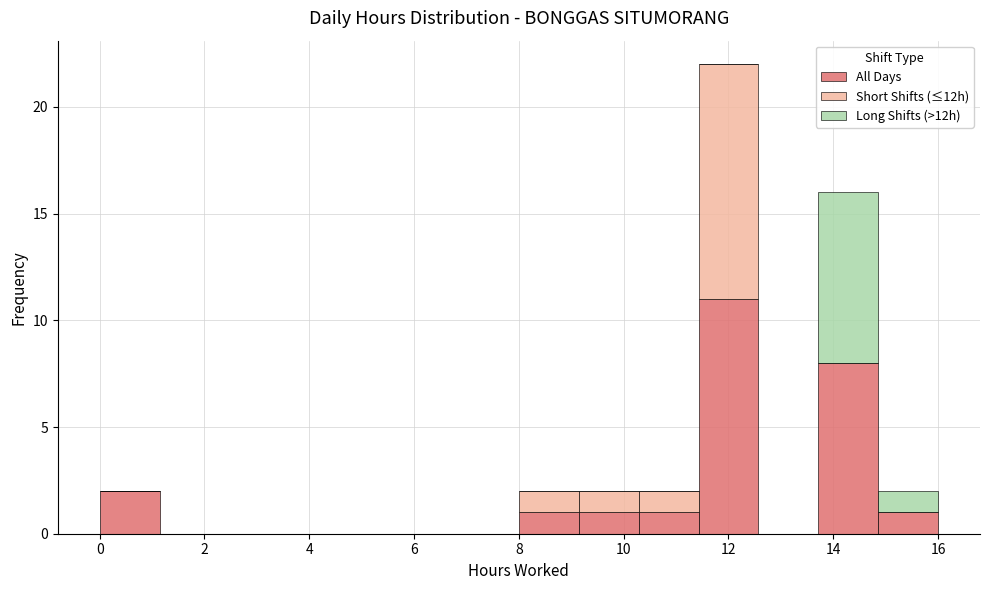

What is the total height of the stacked bar covering 0.0 to 1.2 on the x-axis? Neither the bar edges nor the heights are printed on the chart, so give them approximately, as read against the axes.

2